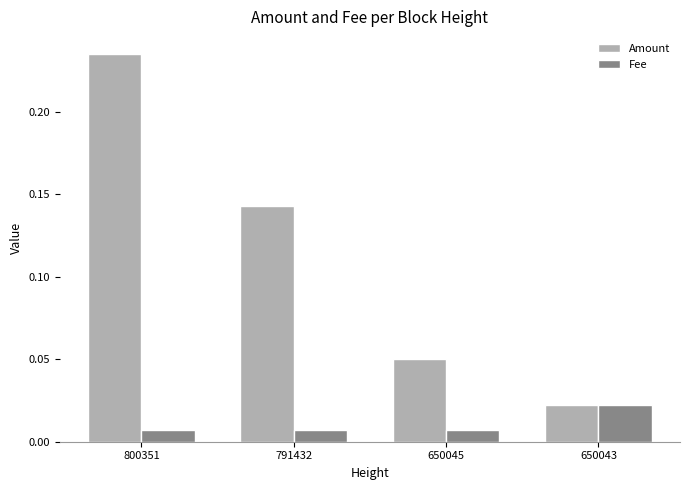

Between 791432 and 650045, which series saw the biggest shift?

Amount